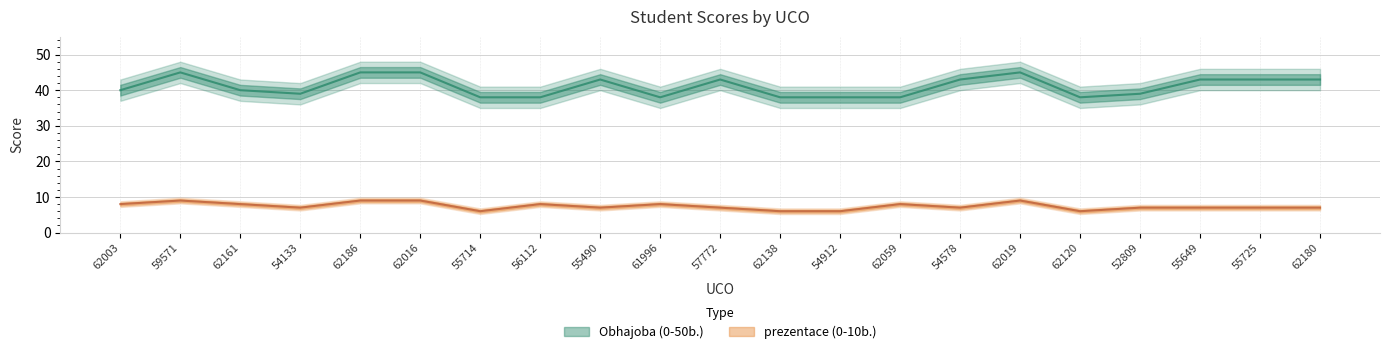

Is it true that Obhajoba (0-50b.) equals 43 at 55490?

True